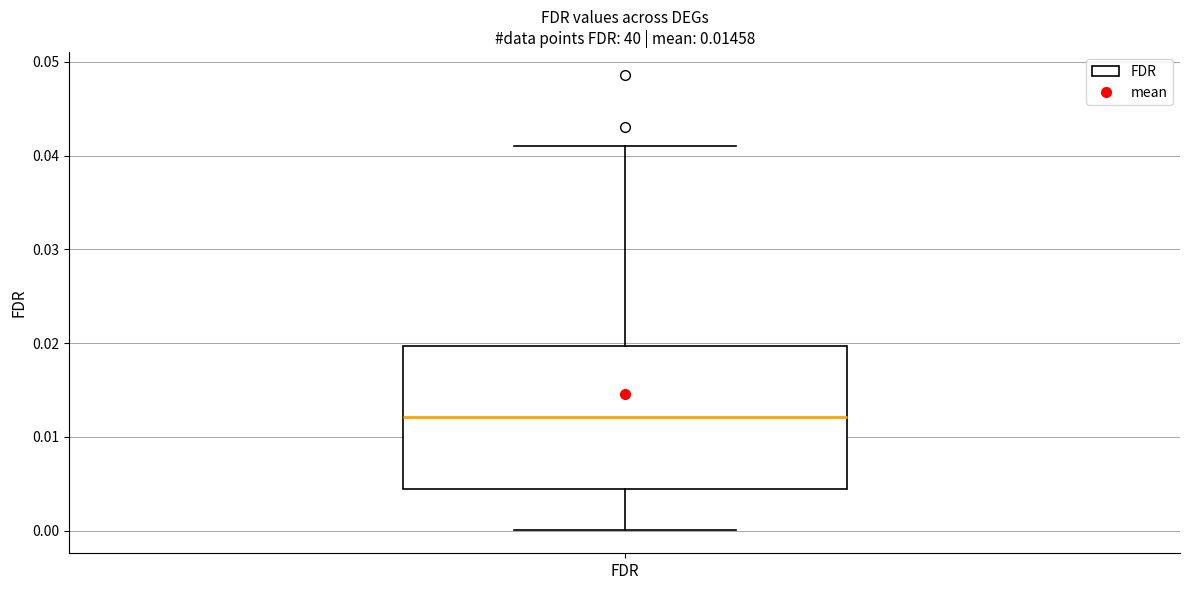

Transcribe this box plot: give where the median line is, the range the box spans, and where the two whiskers end, as read against the y-axis. The values are not printed on the chart, so give them approximately, as read against the axis.

median 0.012, box 0.004 to 0.020, whiskers 0.000 to 0.041